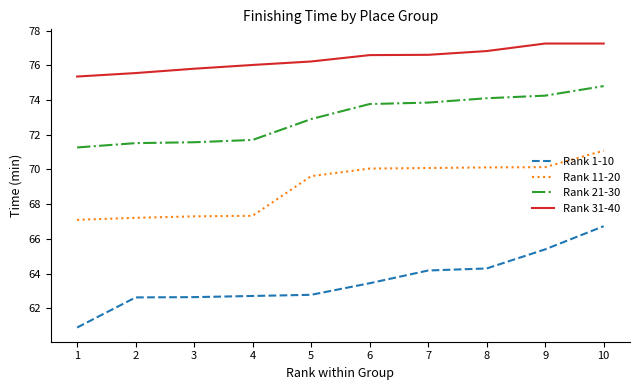

Which series has the widest spread of values?

Rank 1-10